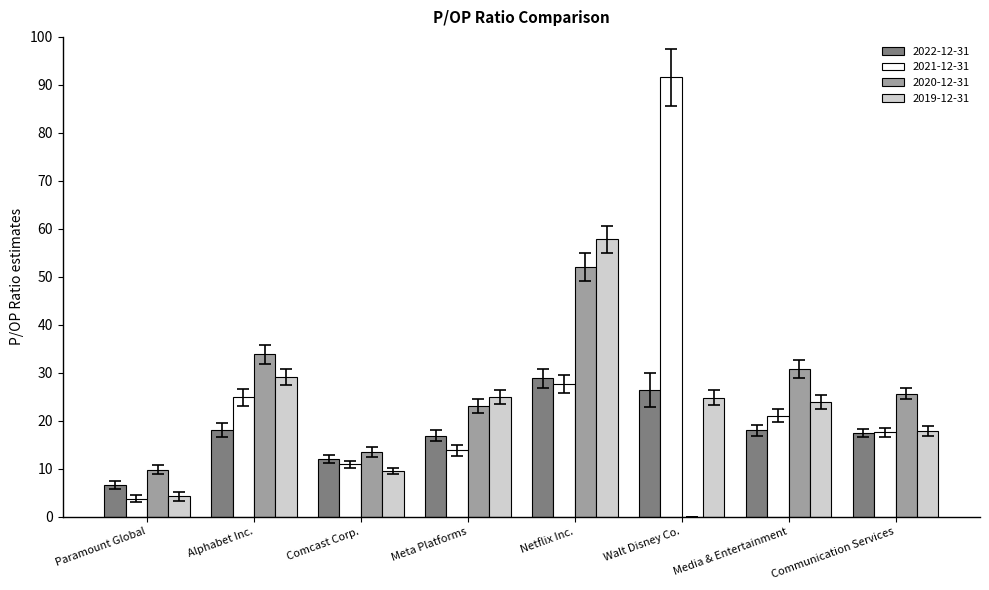

What are all the series names shown in the legend?

2022-12-31, 2021-12-31, 2020-12-31, 2019-12-31